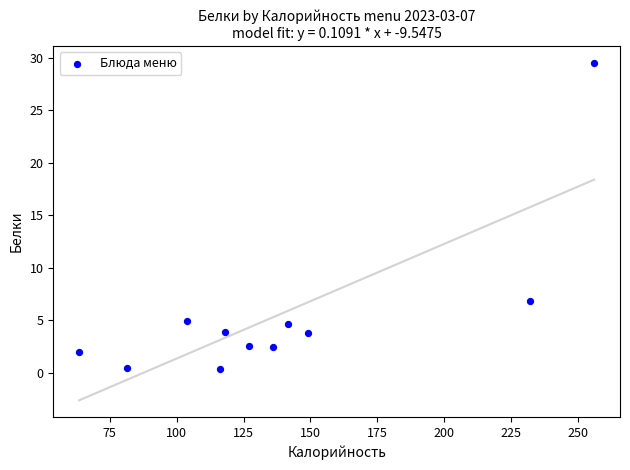

What is the range of Y values (max minus min)?

29.1